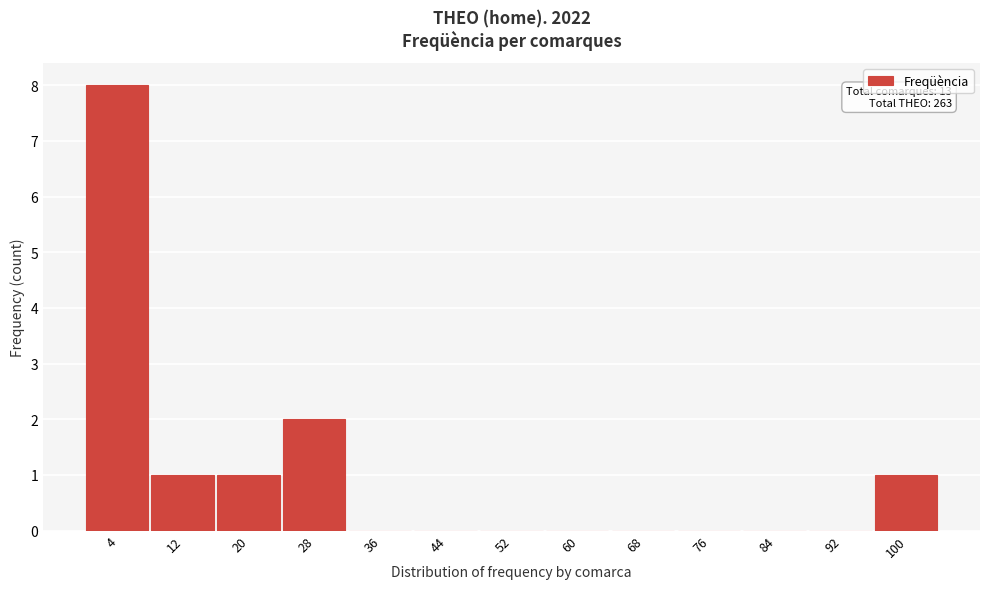

Reading left to right, extract all data points from this chart.

4=8	12=1	20=1	28=2	36=0	44=0	52=0	60=0	68=0	76=0	84=0	92=0	100=1